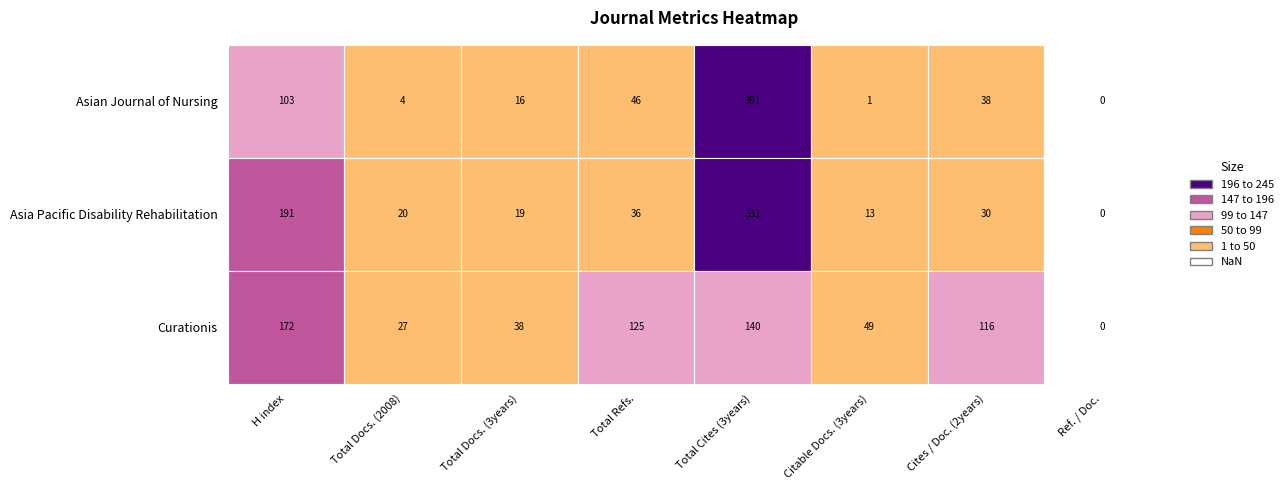

Which series has the largest range (max minus min)?

Asian Journal of Nursing